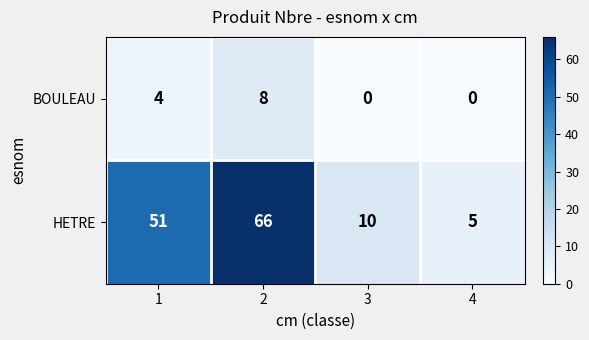

Reading right to left, transcribe all the data shown in this chart.

BOULEAU: 0	0	8	4
HETRE: 5	10	66	51